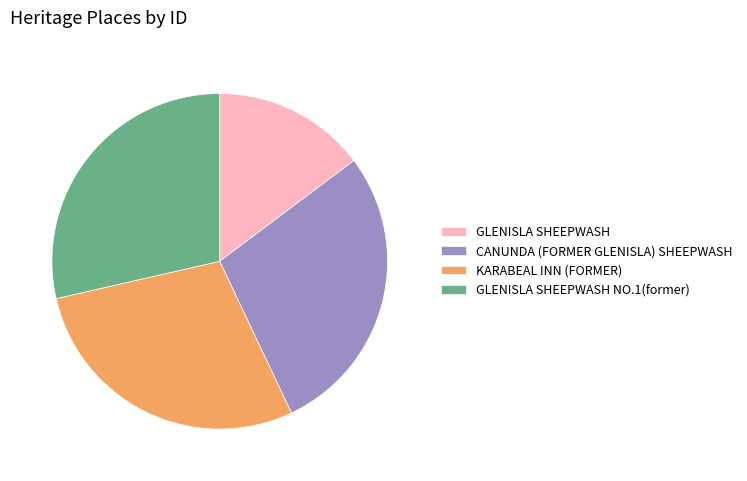

True or false: GLENISLA SHEEPWASH NO.1(former) accounts for 35% of the total.

False